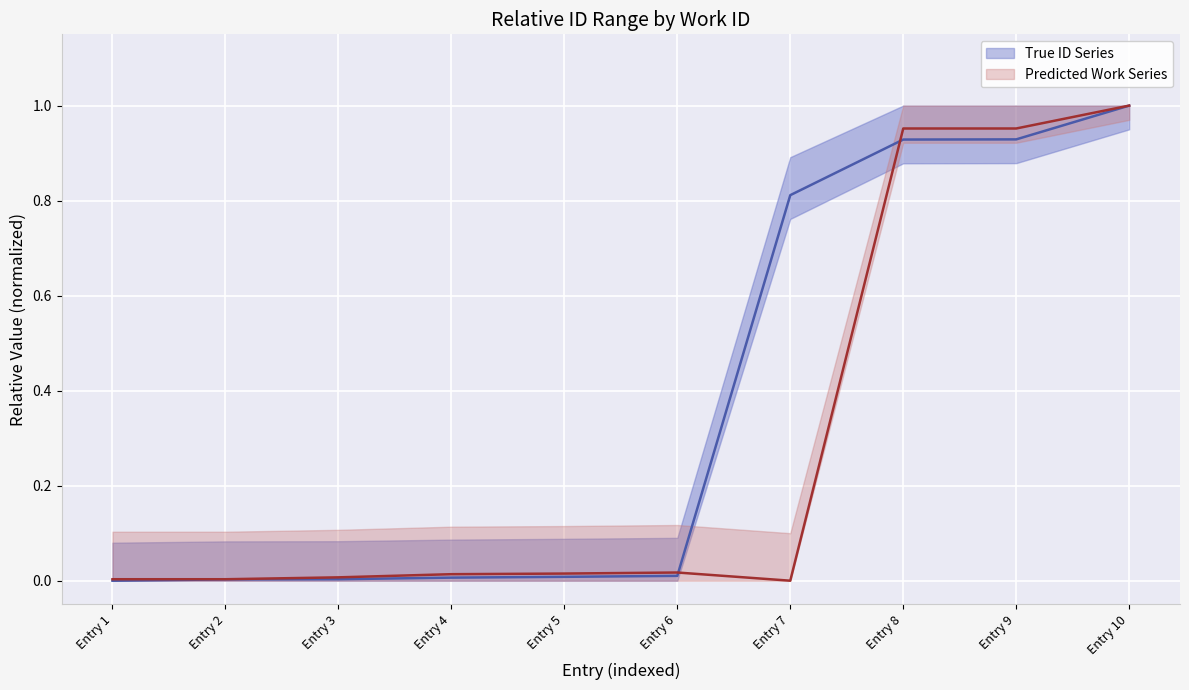

How many values in the True ID Series series exceed 0?

9